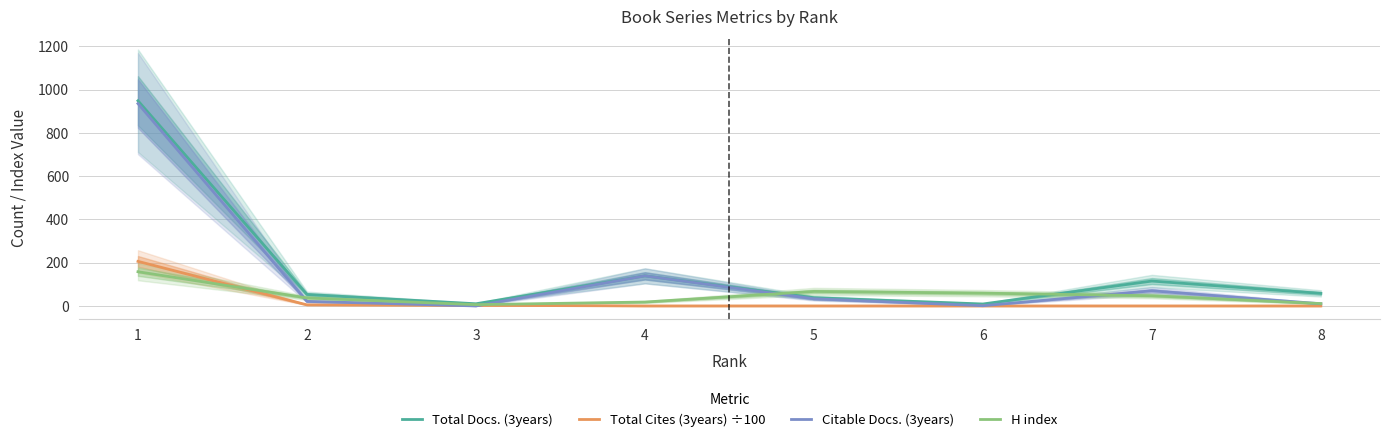

True or false: Total Docs. (3years) and Total Cites (3years) ÷100 cross at least once.

False